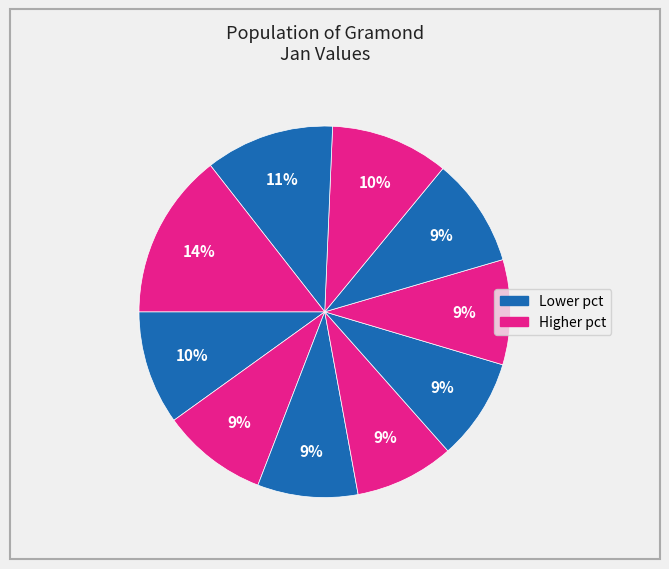

How many slices are in this pie chart?

10